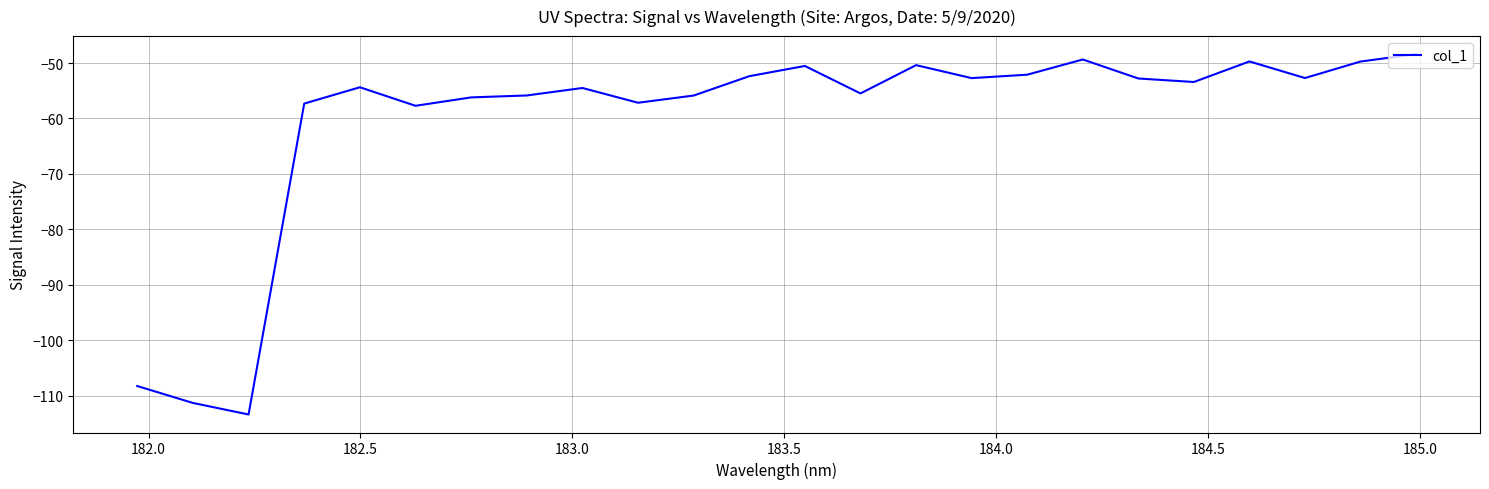

What is the maximum value shown in the chart?

-48.4